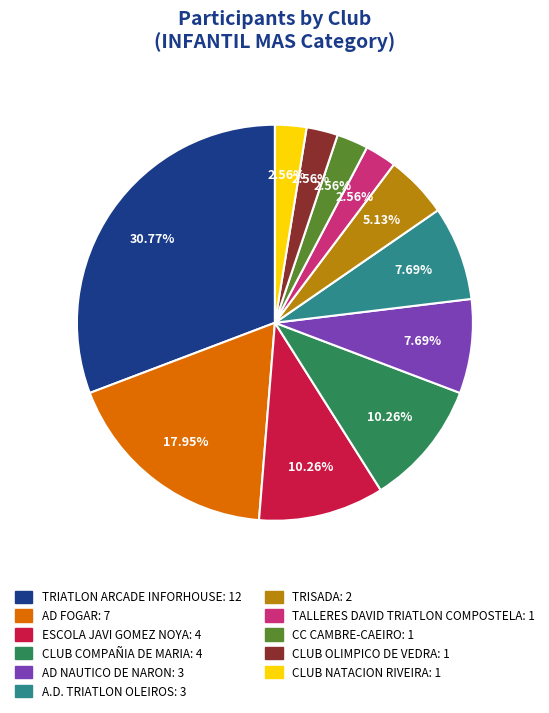

Does any single category account for the majority?

No